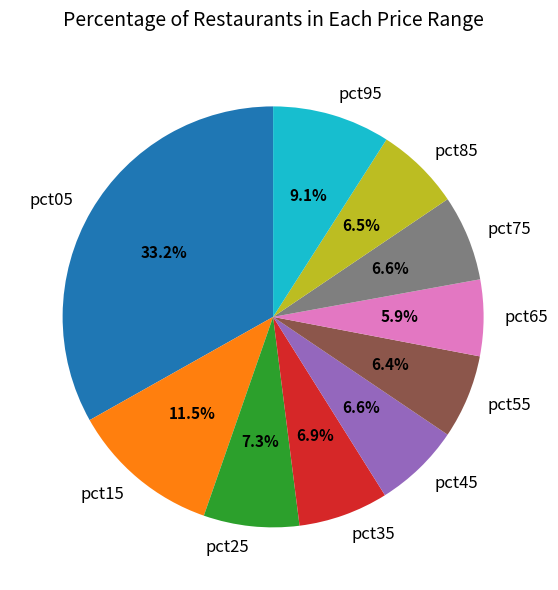

Approximately how many times larger is the value at pct25 compared to pct15?

0.6